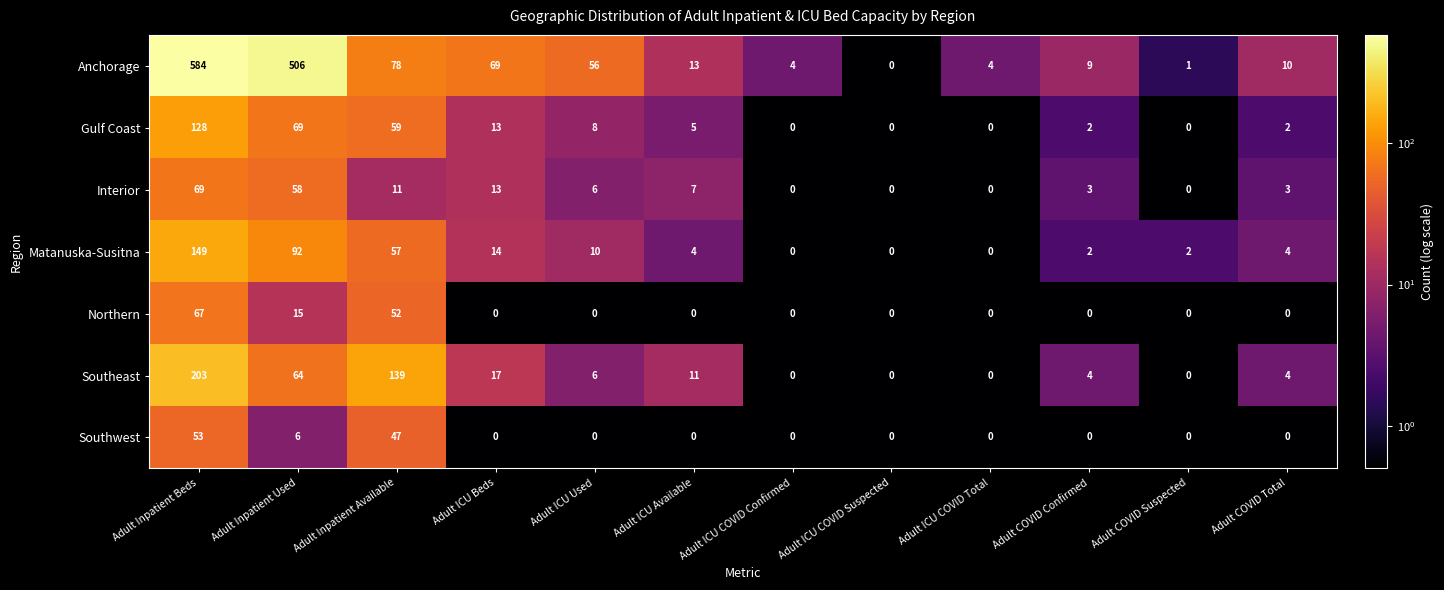

How many data points does each series have?

12